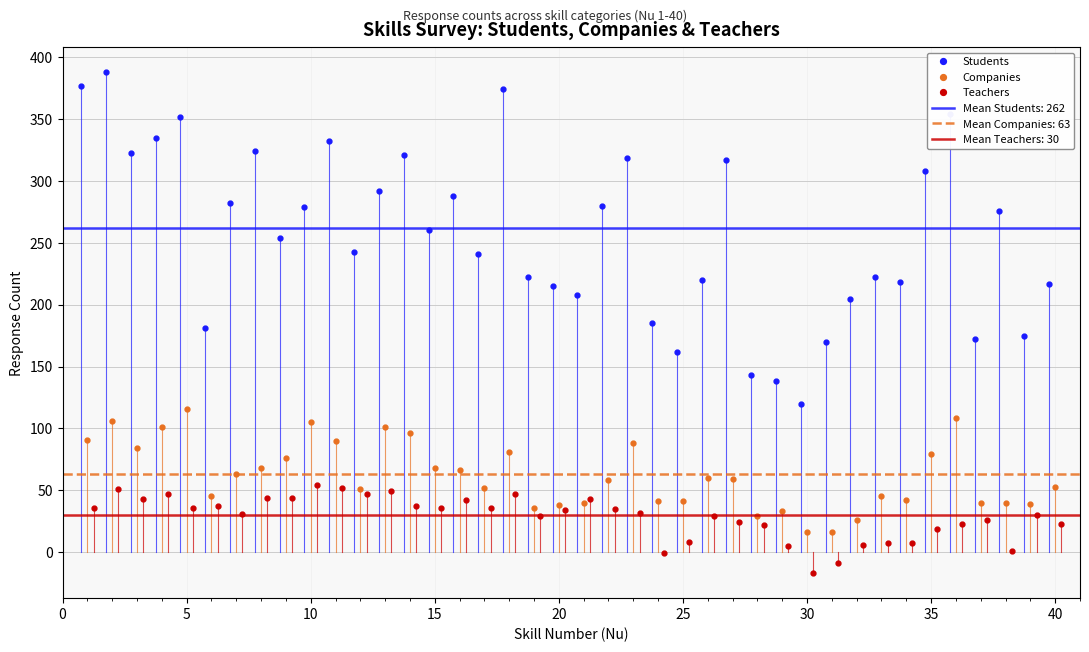

Which series has the largest total across all categories?

Students